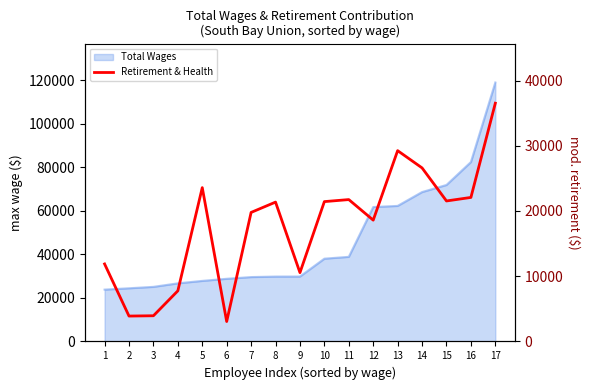

How many interior local peaks (higher than both neighbors) does the data have?

4